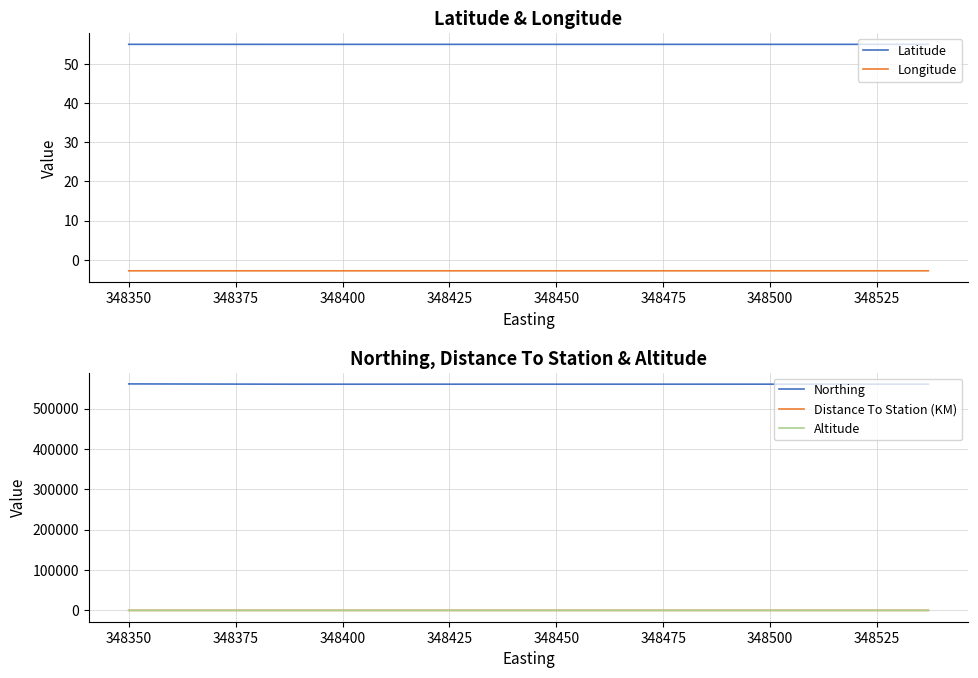

Which series has the largest total across all categories?

Northing